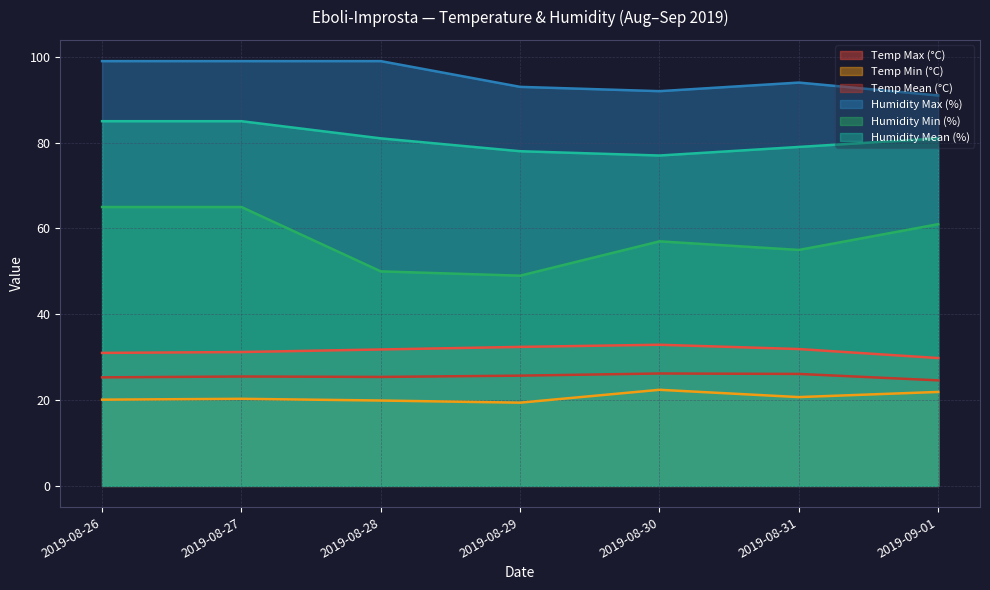

What is the sum of all Humidity Max (%) values?

667.0